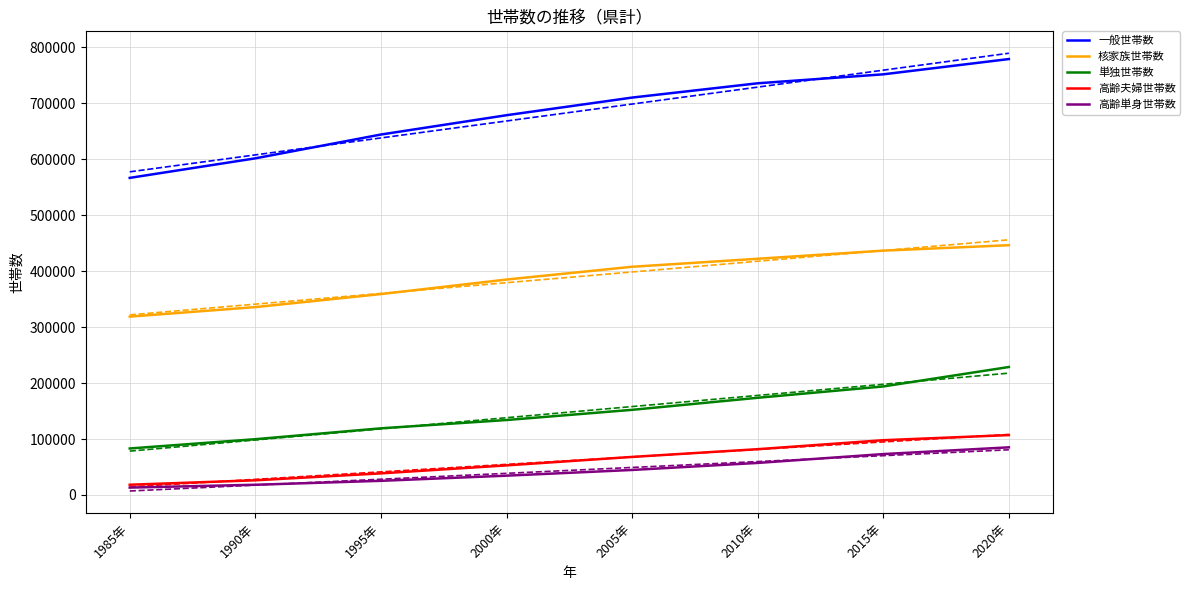

What is the difference between the 高齢単身世帯数 values at 1995年 and 1985年?

12075